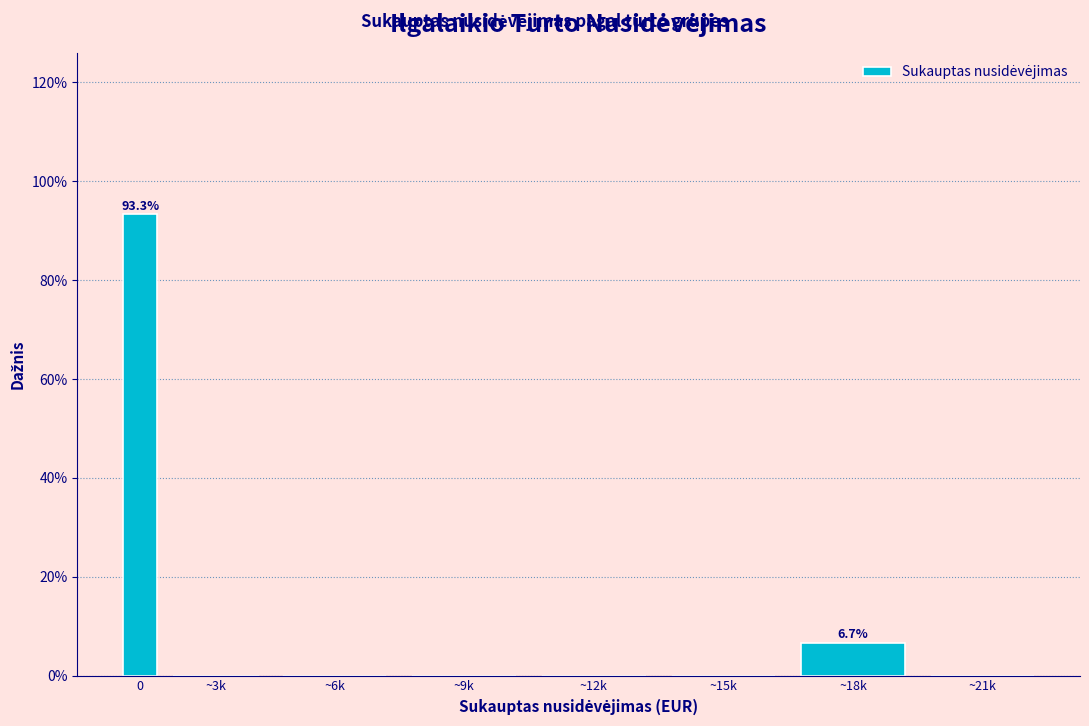

Reading left to right, what are all the values shown in this chart?

0=93.3	~3k=0.0	~6k=0.0	~9k=0.0	~12k=0.0	~15k=0.0	~18k=6.7	~21k=0.0